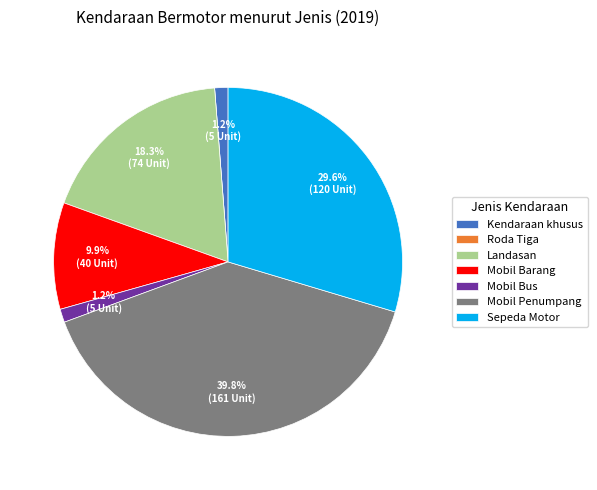

To the nearest percent, what is the difference between the largest and smallest slice percentages?

40%